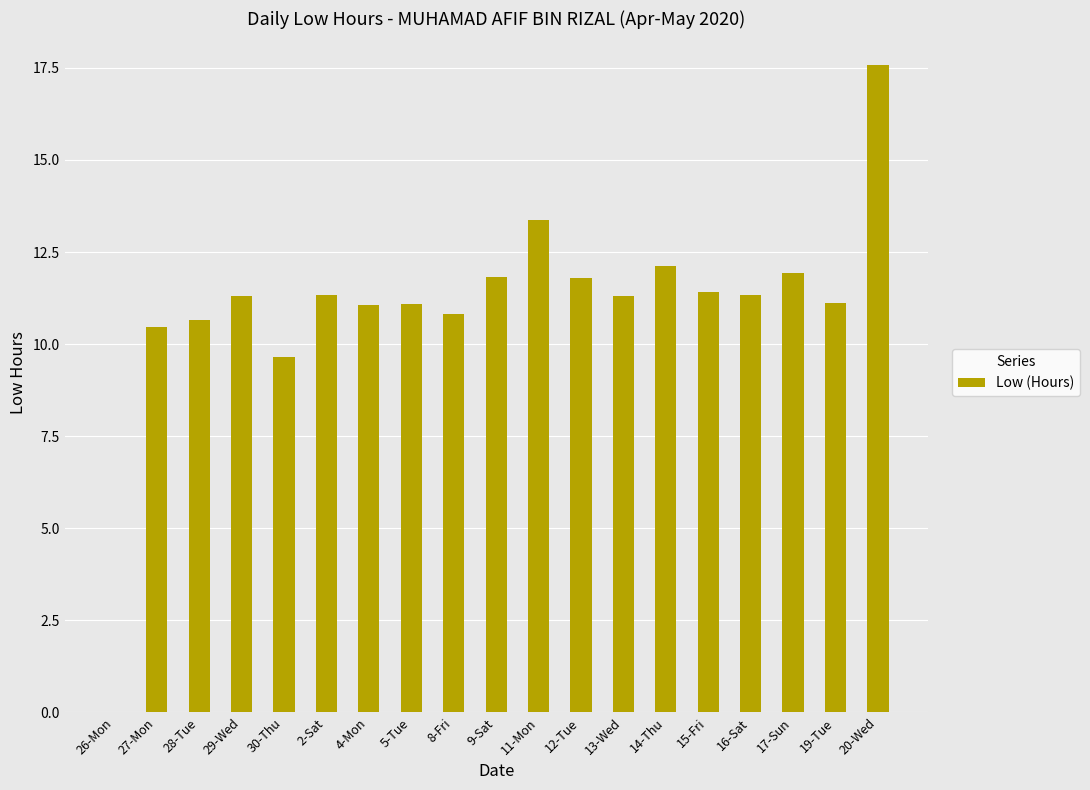

At which label is the value closest to 8?

30-Thu